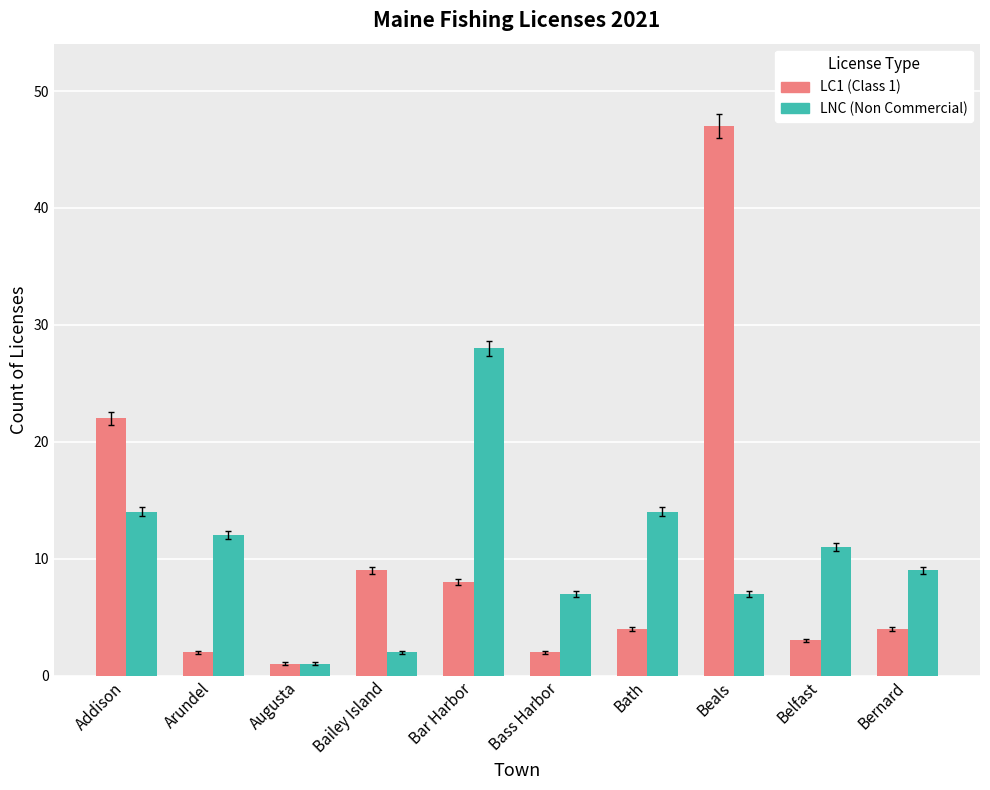

Are the bars horizontal?

No